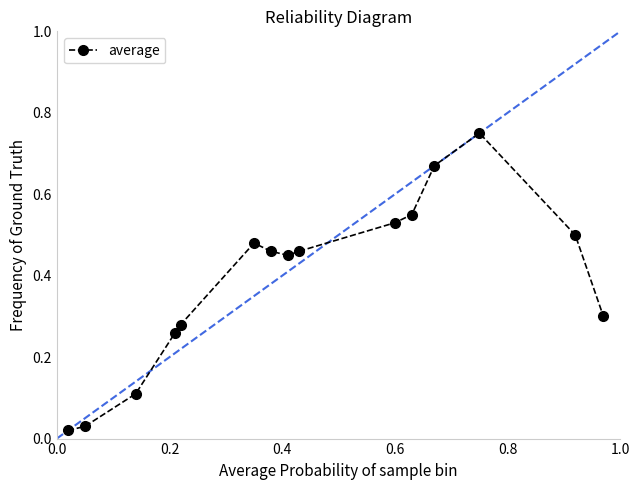

What is the sum of all values?

5.9